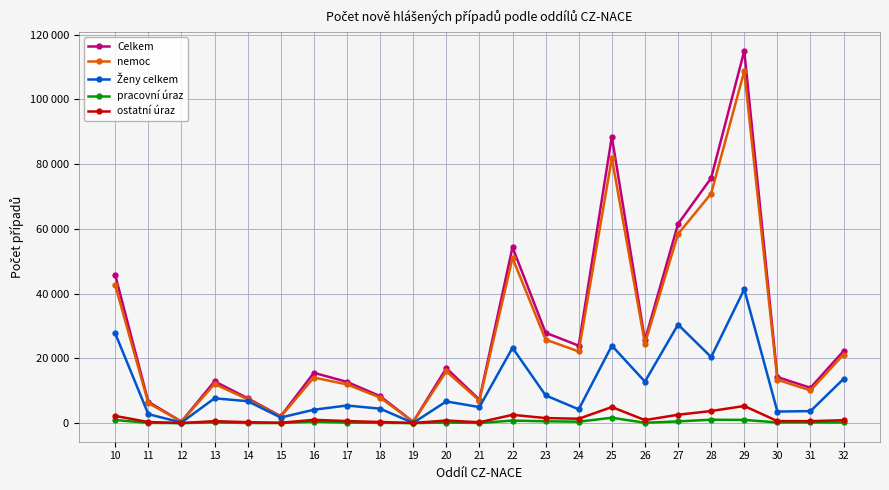

How many series are shown in this chart?

5